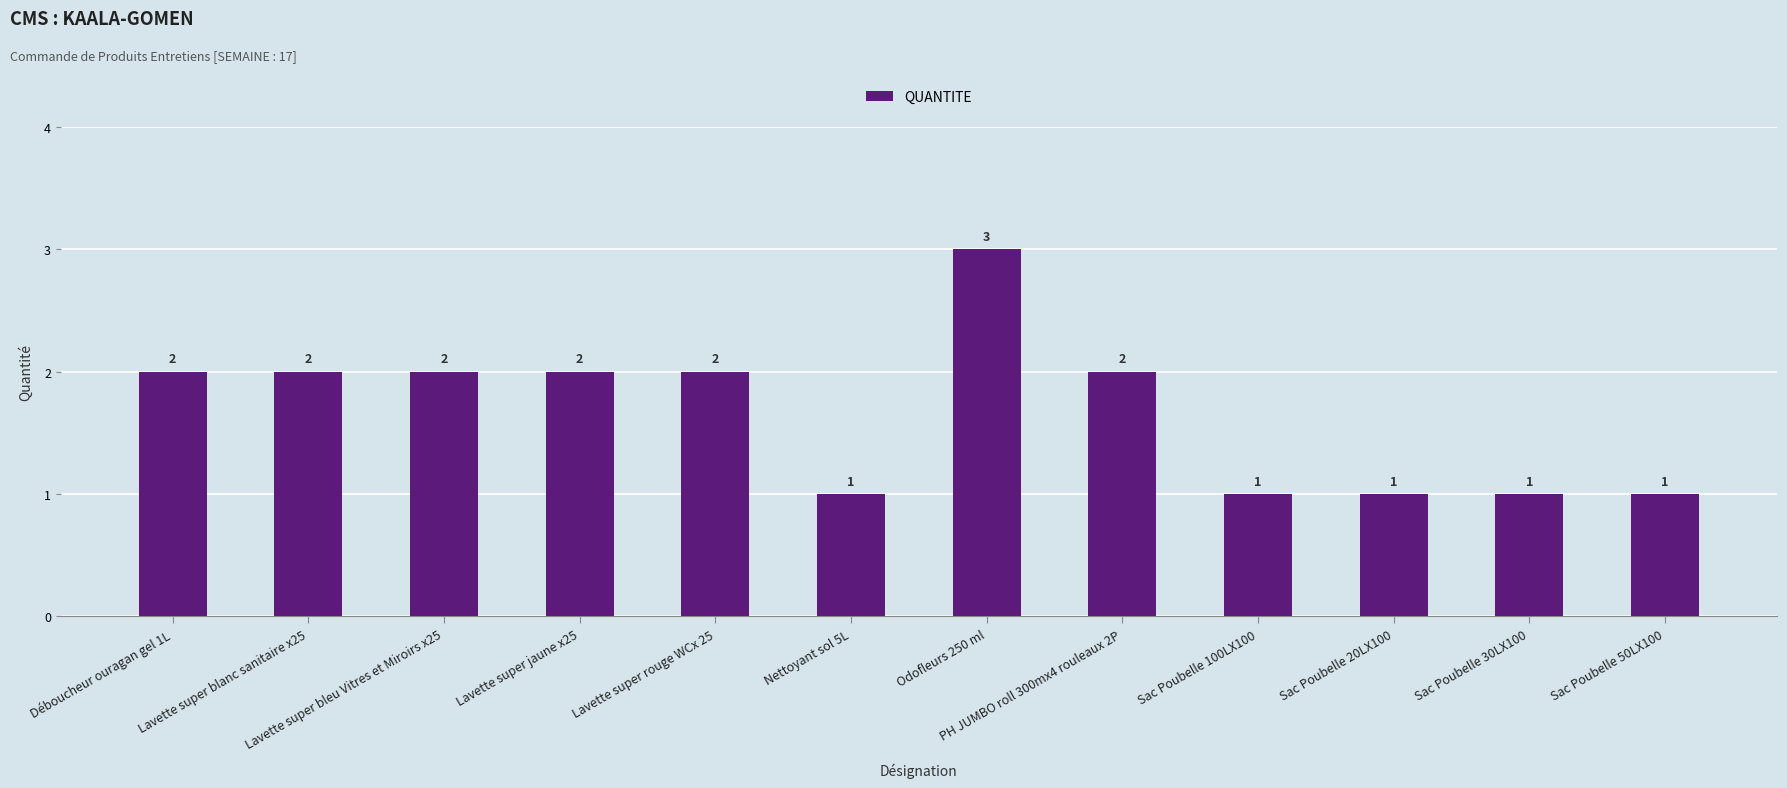

How many values are between 1 and 2?

11